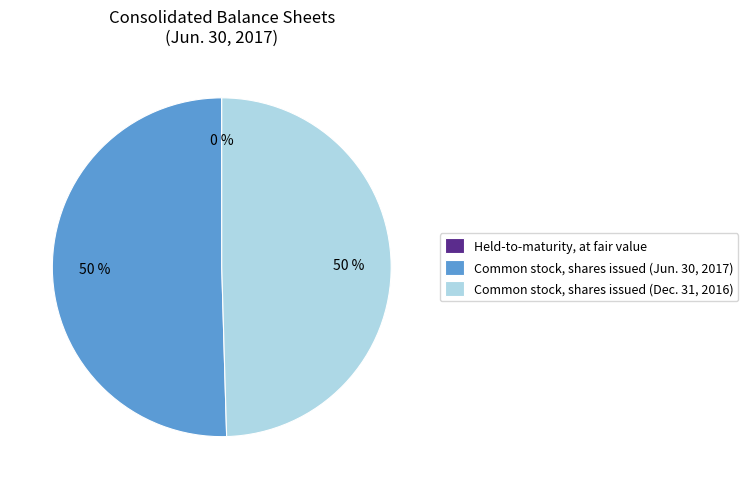

True or false: Common stock, shares issued (Jun. 30, 2017) accounts for 50% of the total.

True